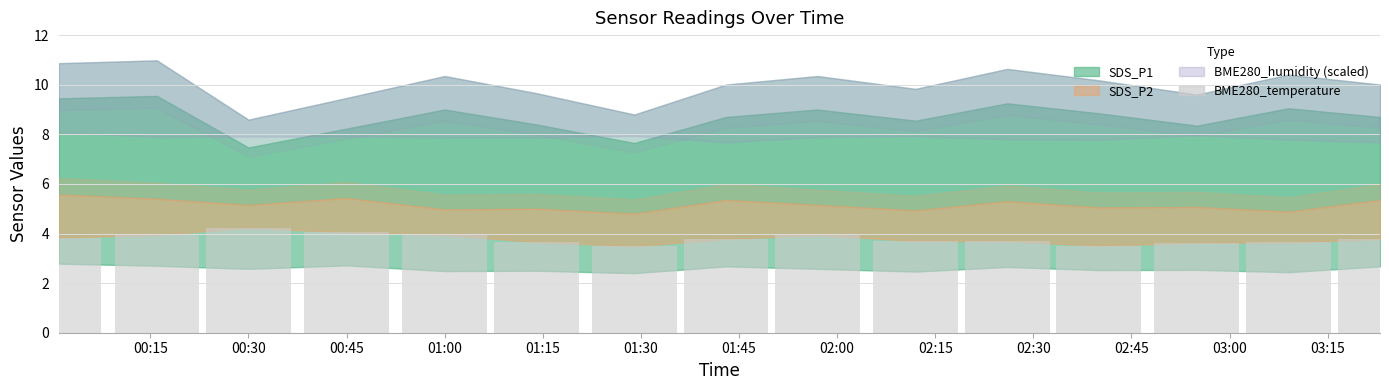

What is the average value?

3.8